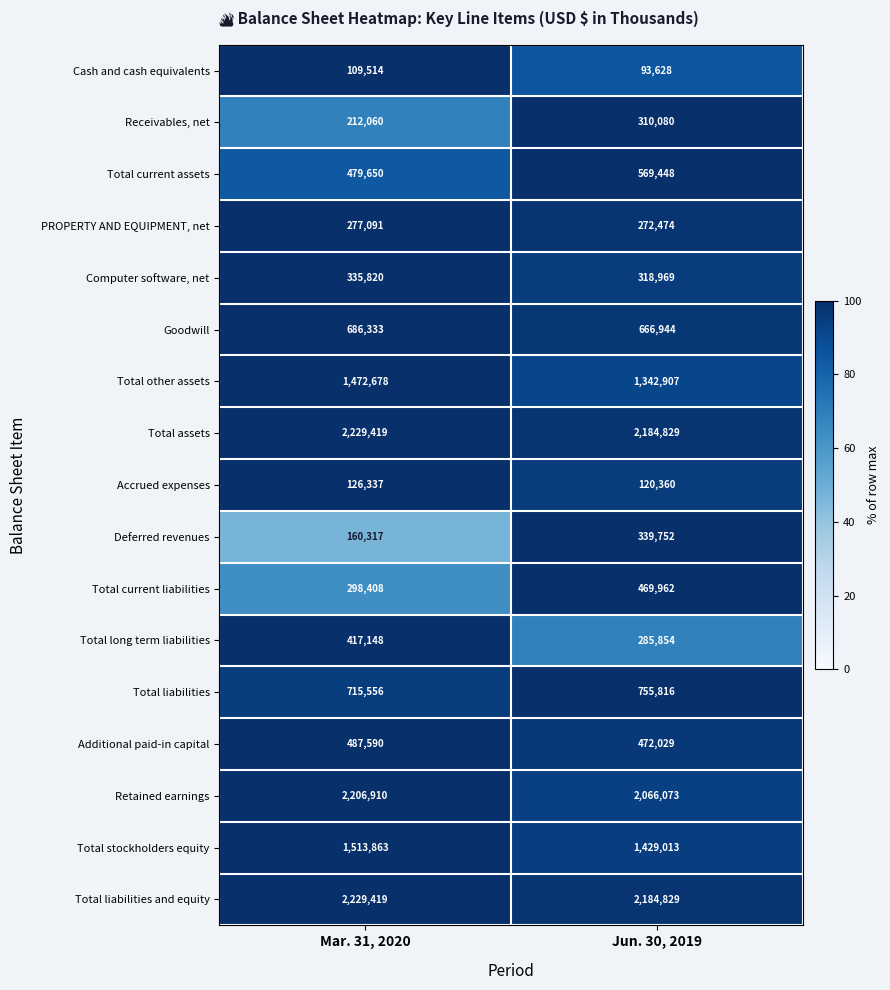

What is the average value of the Total current assets series?

524549